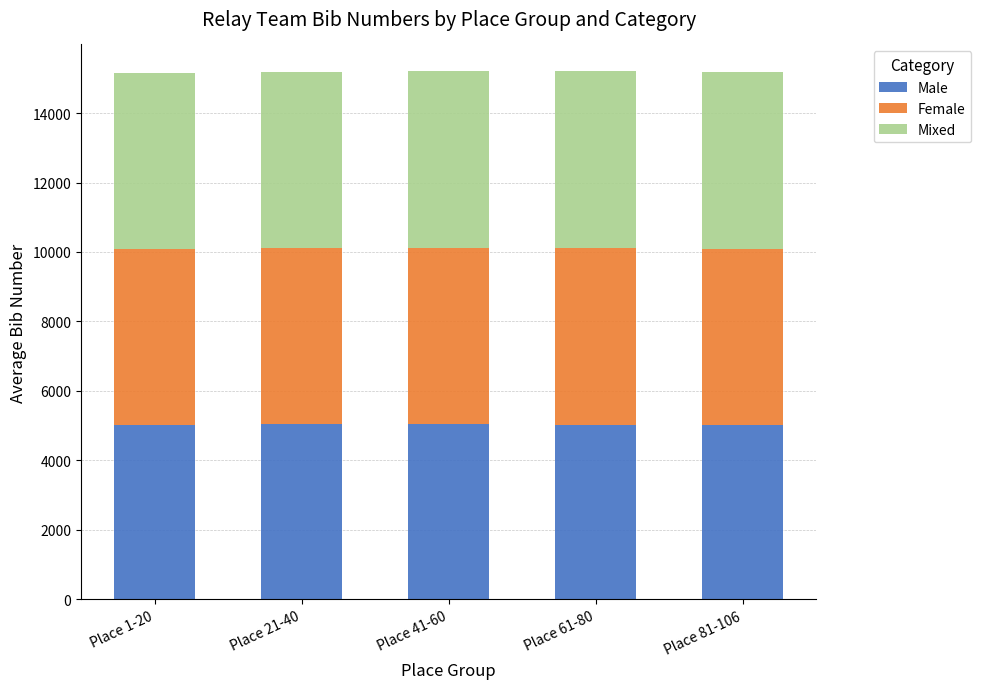

What is the sum of all Male values?

25186